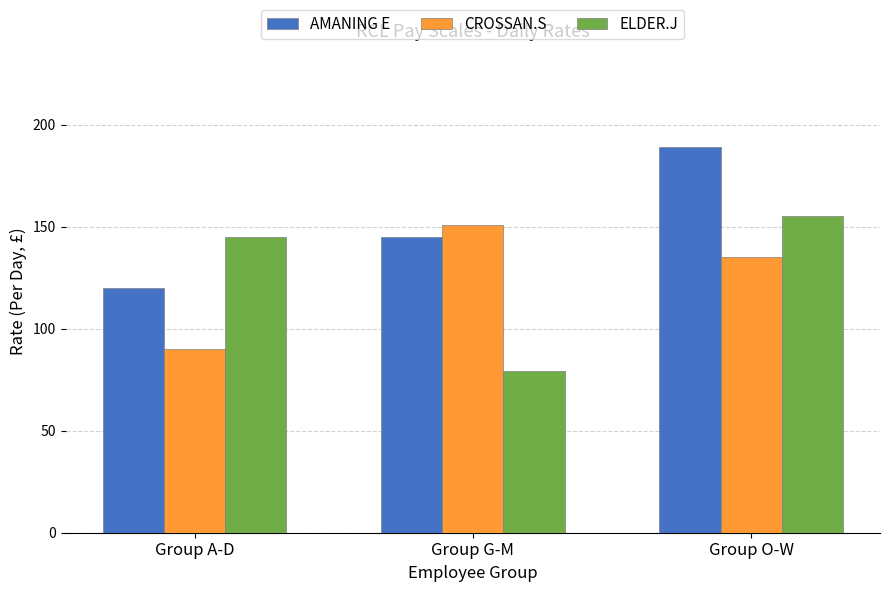

What is the difference between the second highest and minimum values in the ELDER.J series?

66